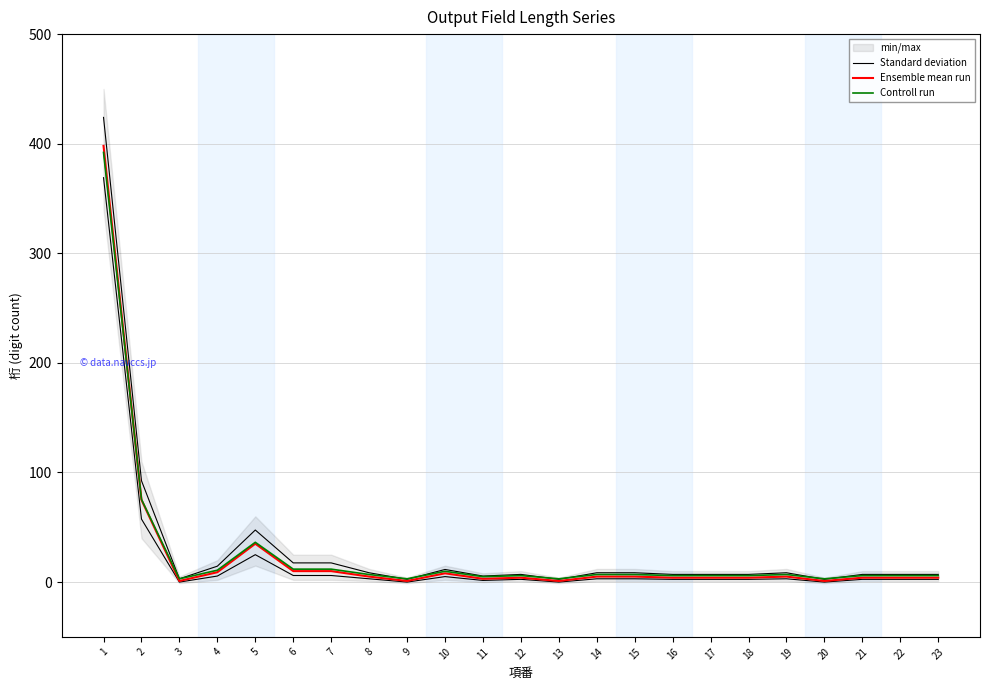

Where is Standard deviation nearest to the value 213?

2